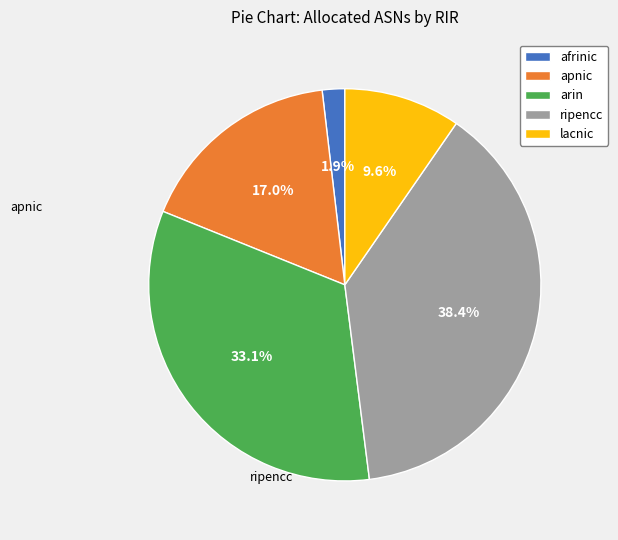

Rank the categories by value from highest to lowest.

ripencc, arin, apnic, lacnic, afrinic